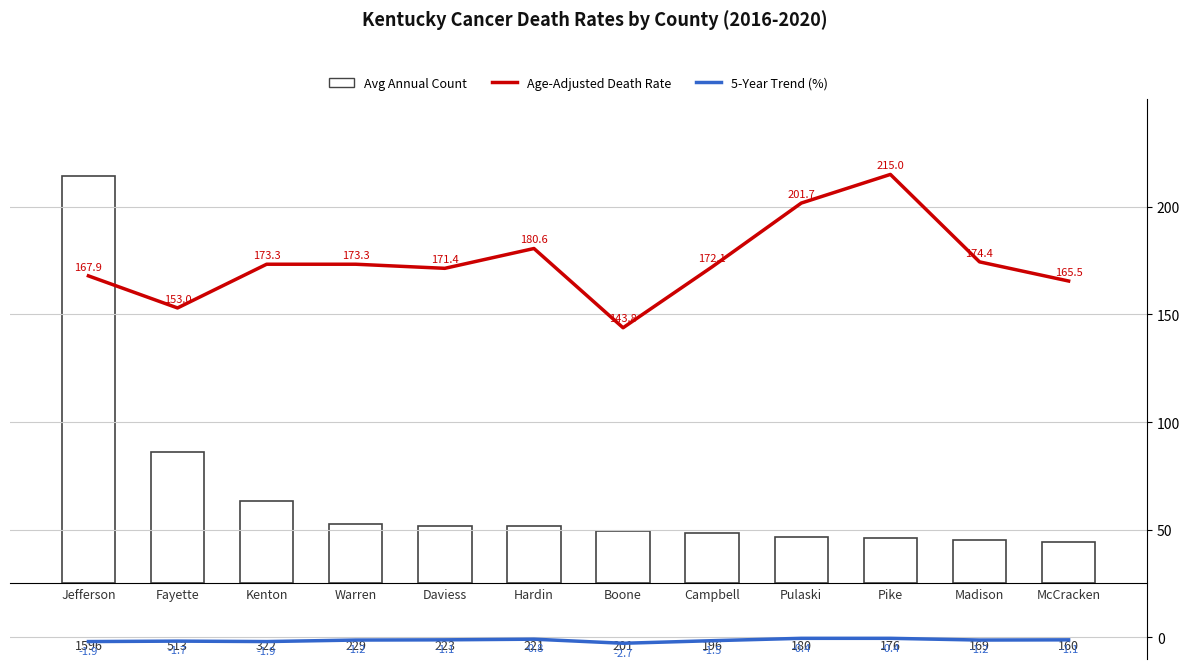

The value of Age-Adjusted Death Rate at Hardin is 254.9. True or false?

False